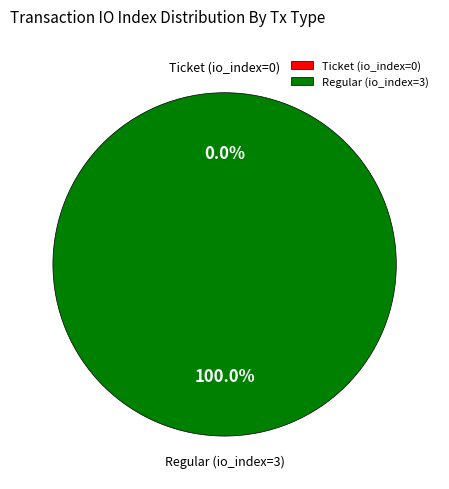

What is the majority slice?

Regular (io_index=3)